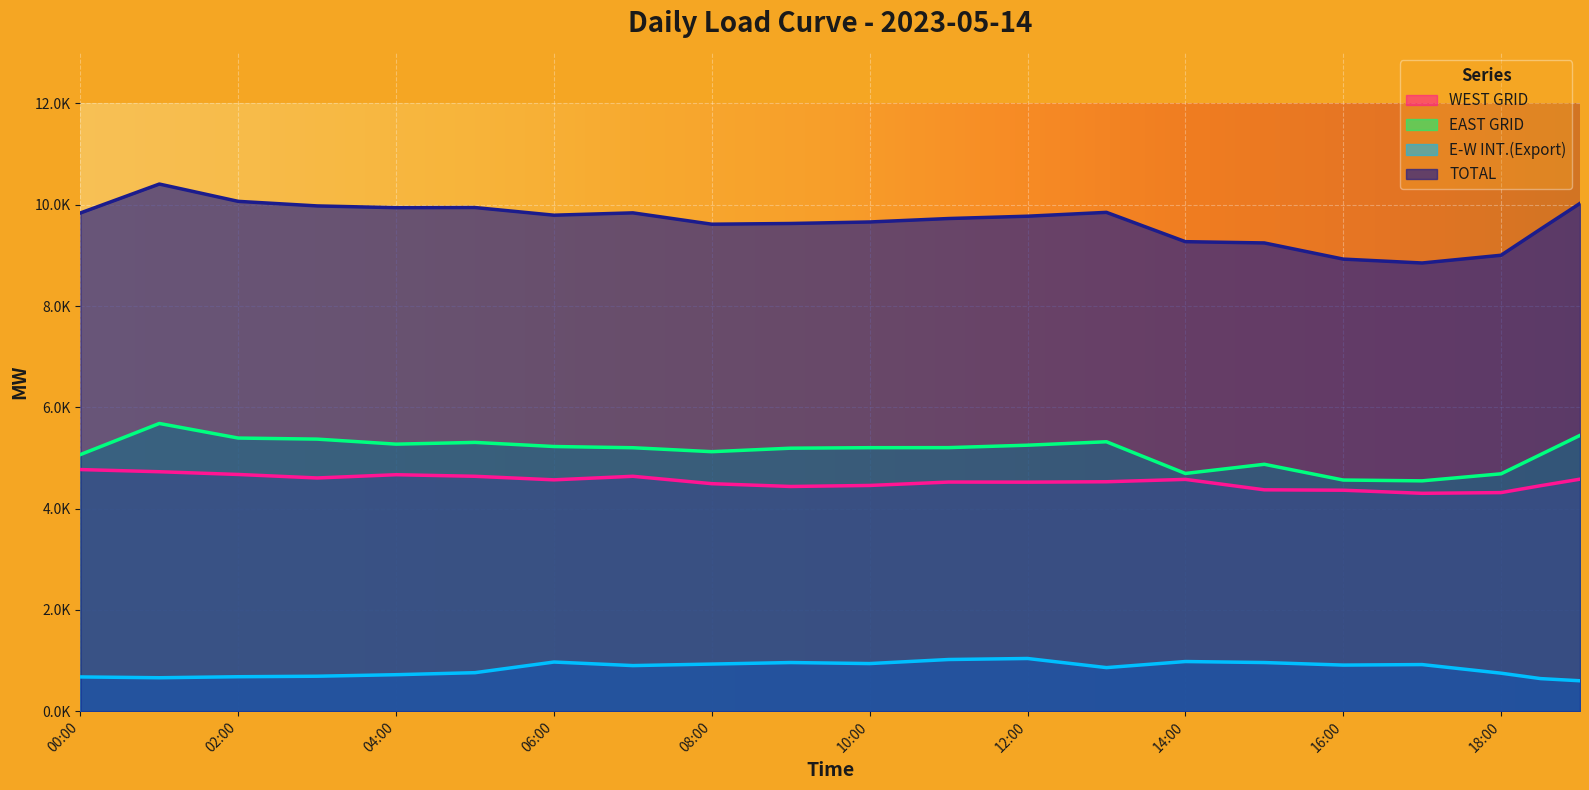

True or false: E-W INT.(Export) and WEST GRID cross at least once.

False